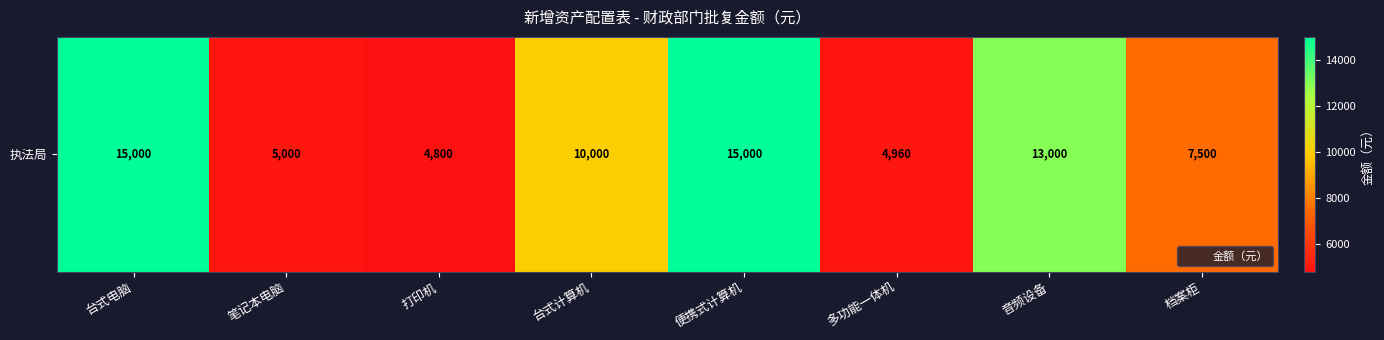

How many values exceed 10000?

3